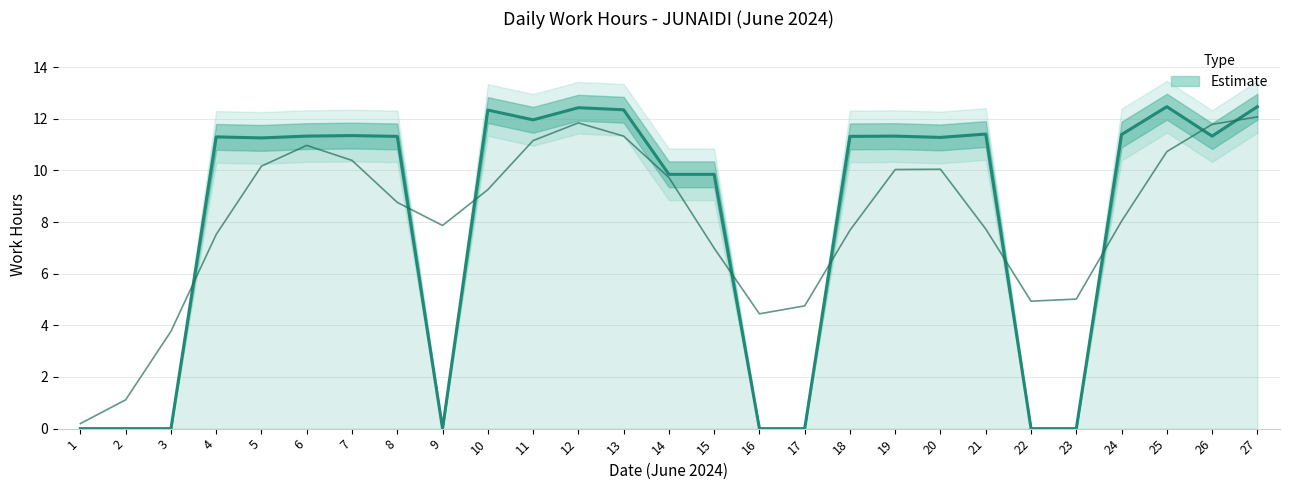

True or false: the data has more than 1 interior local peaks.

True